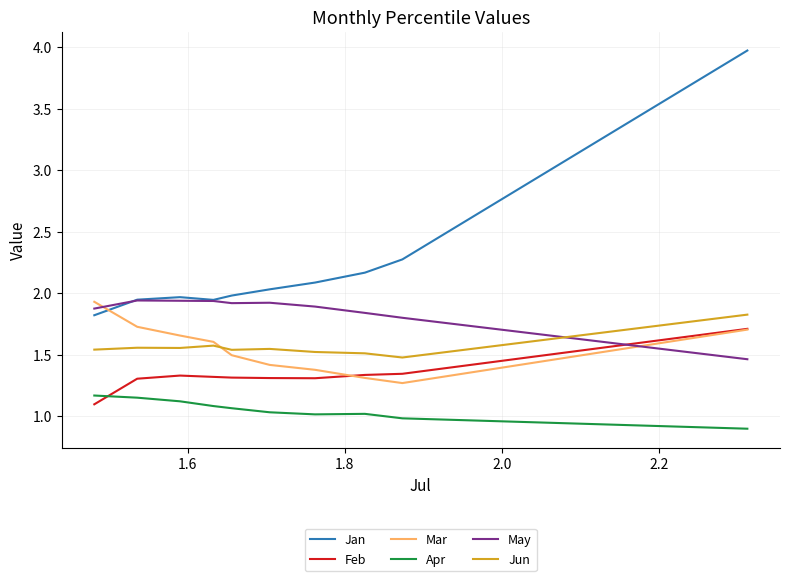

True or false: Apr and Mar intersect in this chart.

False